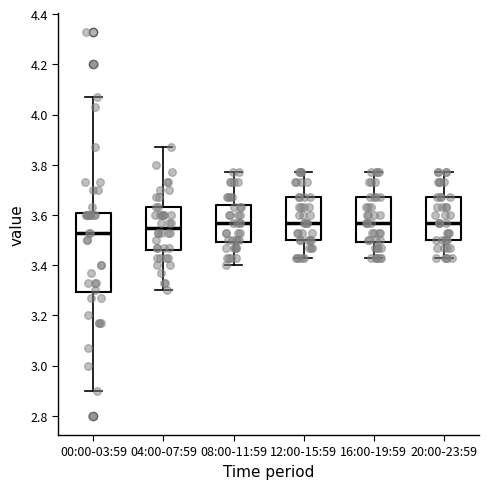

Reading left to right, transcribe this box plot: for each box, give where its median line is, the range the box spans, and where its two whiskers end, as read against the y-axis. The values are not printed on the chart, so give them approximately, as read against the axis.

00:00-03:59: median 3.54, box 3.30 to 3.60, whiskers 2.90 to 4.08
04:00-07:59: median 3.56, box 3.46 to 3.64, whiskers 3.30 to 3.88
08:00-11:59: median 3.58, box 3.50 to 3.64, whiskers 3.40 to 3.78
12:00-15:59: median 3.58, box 3.50 to 3.68, whiskers 3.44 to 3.78
16:00-19:59: median 3.58, box 3.50 to 3.68, whiskers 3.44 to 3.78
20:00-23:59: median 3.58, box 3.50 to 3.68, whiskers 3.44 to 3.78